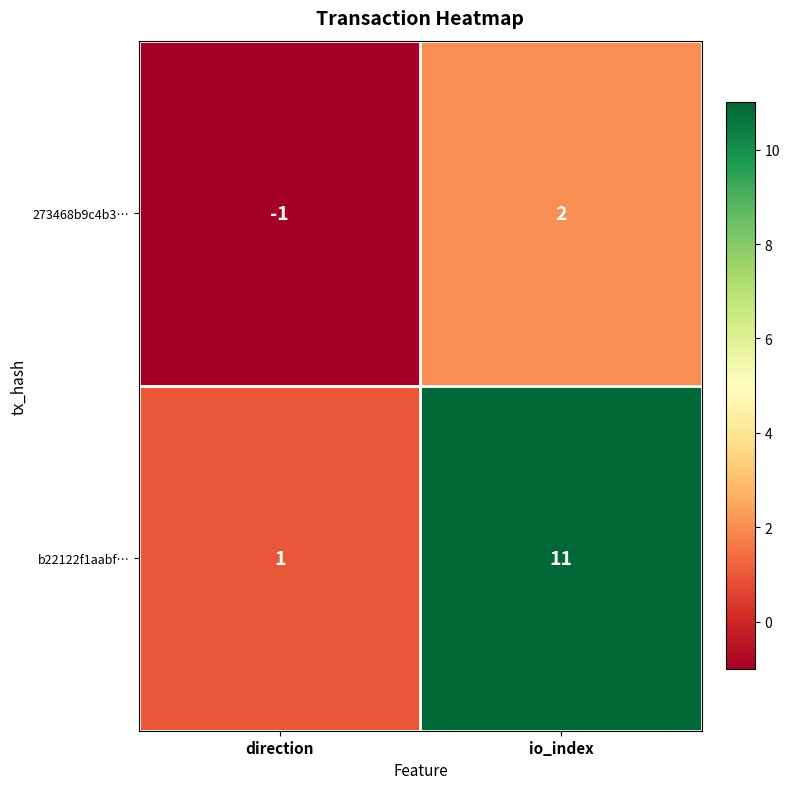

Which series changed the most between direction and io_index?

b22122f1aabf…